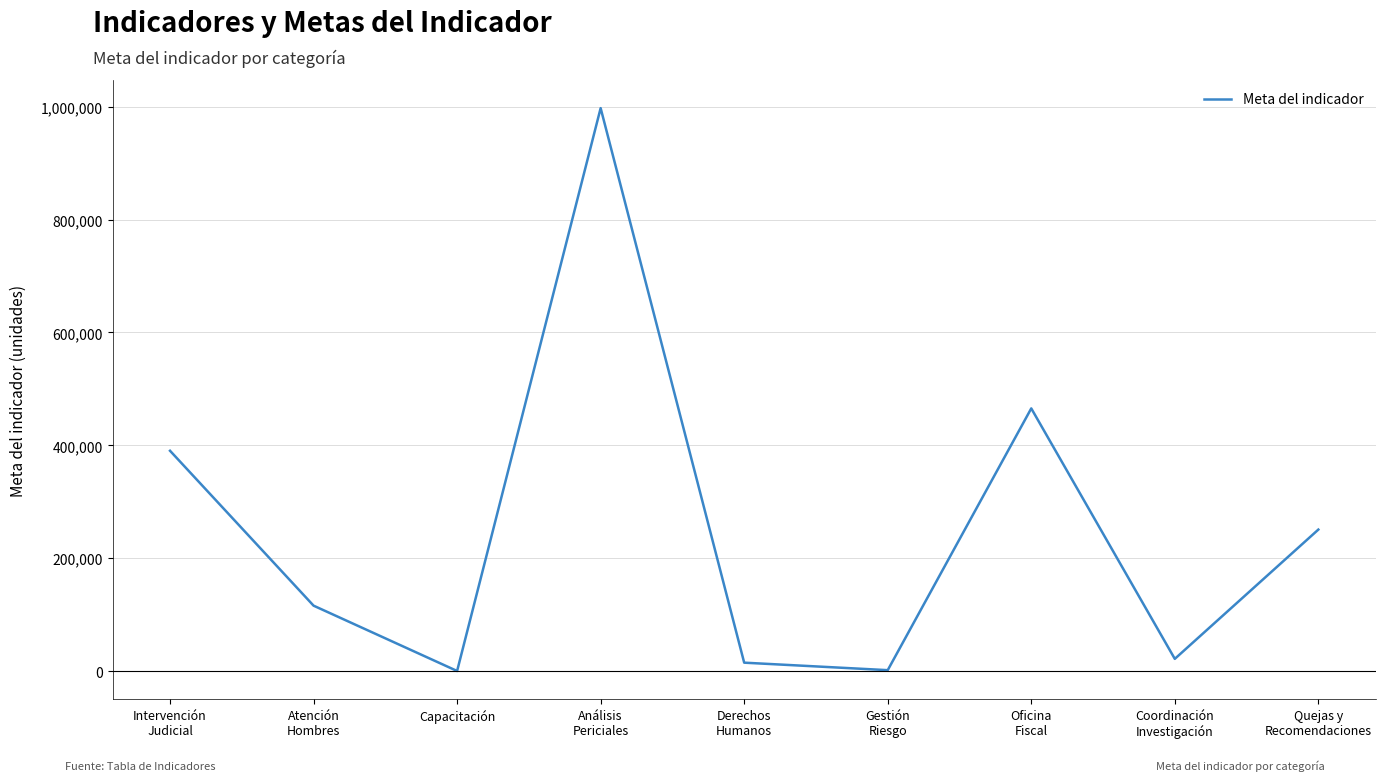

What is the greatest value displayed?

997402